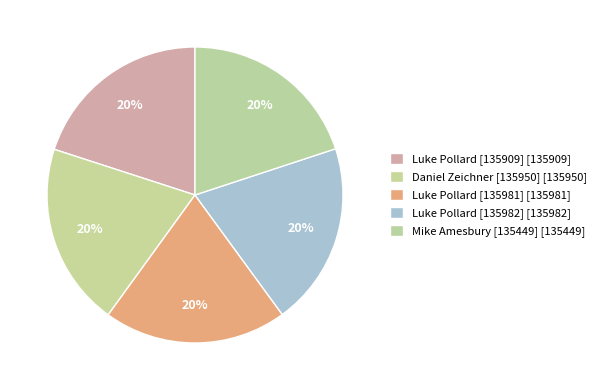

Does any single category account for the majority?

No